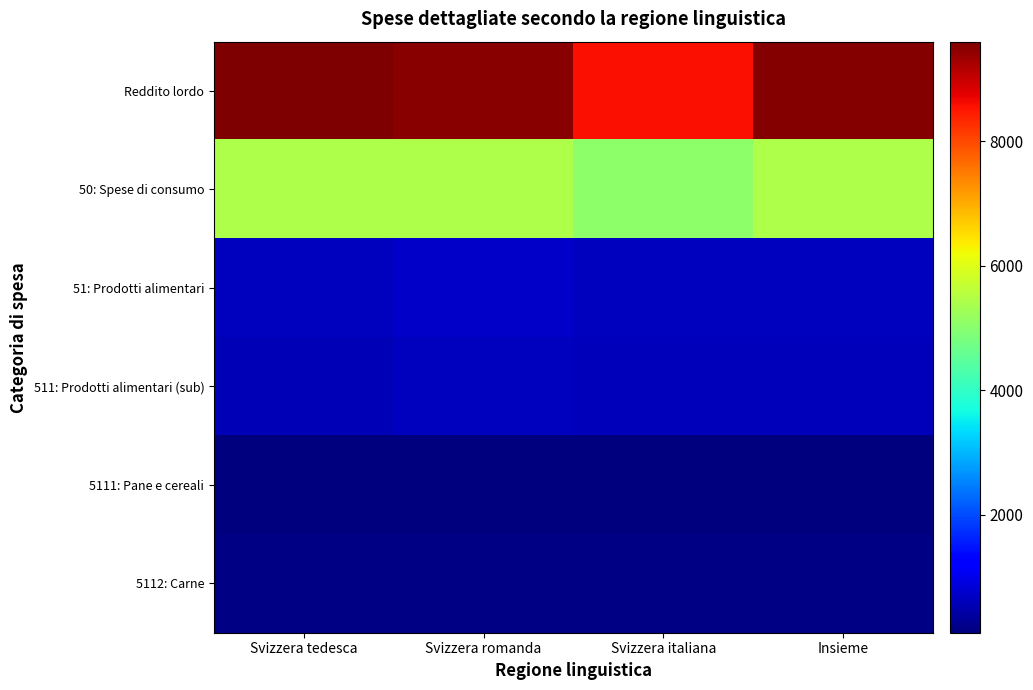

Which series has the widest spread of values?

Reddito lordo